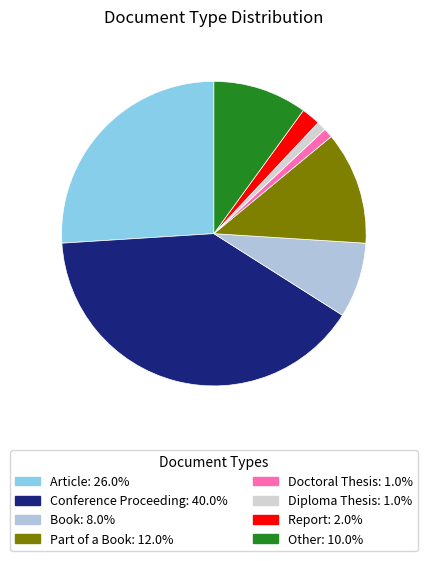

Rank the categories by value from highest to lowest.

Conference Proceeding, Article, Part of a Book, Other, Book, Report, Doctoral Thesis, Diploma Thesis